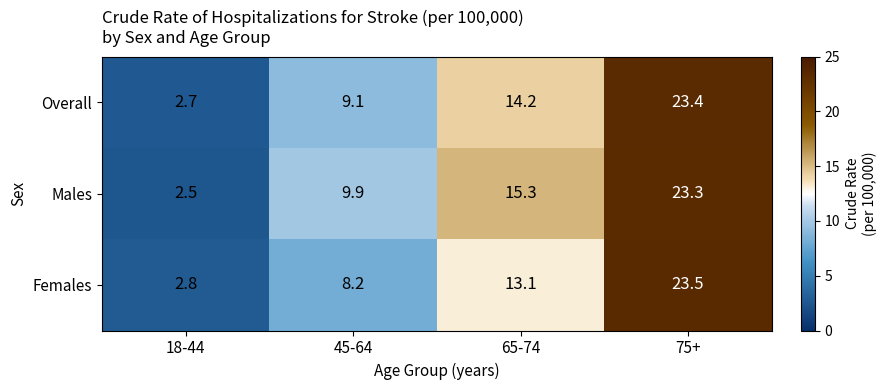

List the series in order of their overall mean, lowest first.

Females, Overall, Males